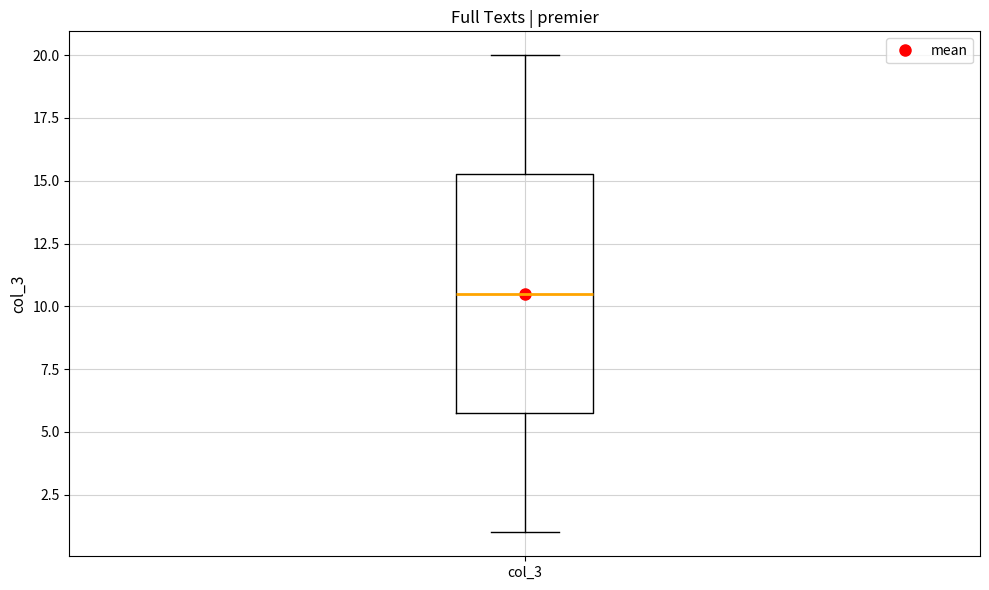

Read this box plot against the y-axis: the position of the median line, the range covered by the box, and the ends of both whiskers. The values are not printed on the chart, so give them approximately, as read against the axis.

median 10.5, box 6.0 to 15.5, whiskers 1.0 to 20.0